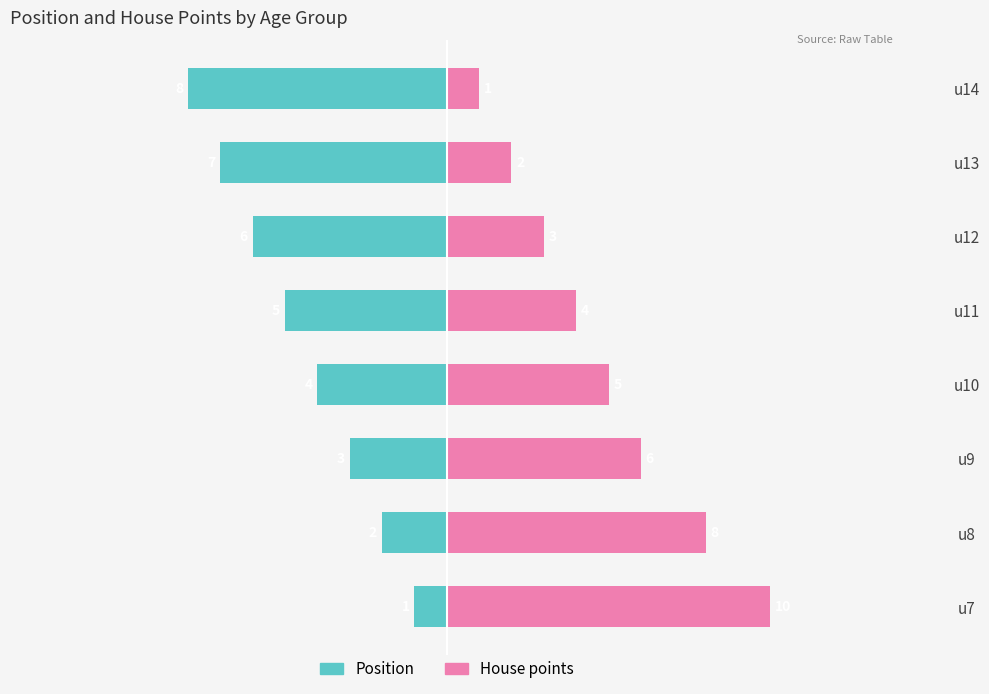

What is the value of the Position bar at the 8th from the left?

-8